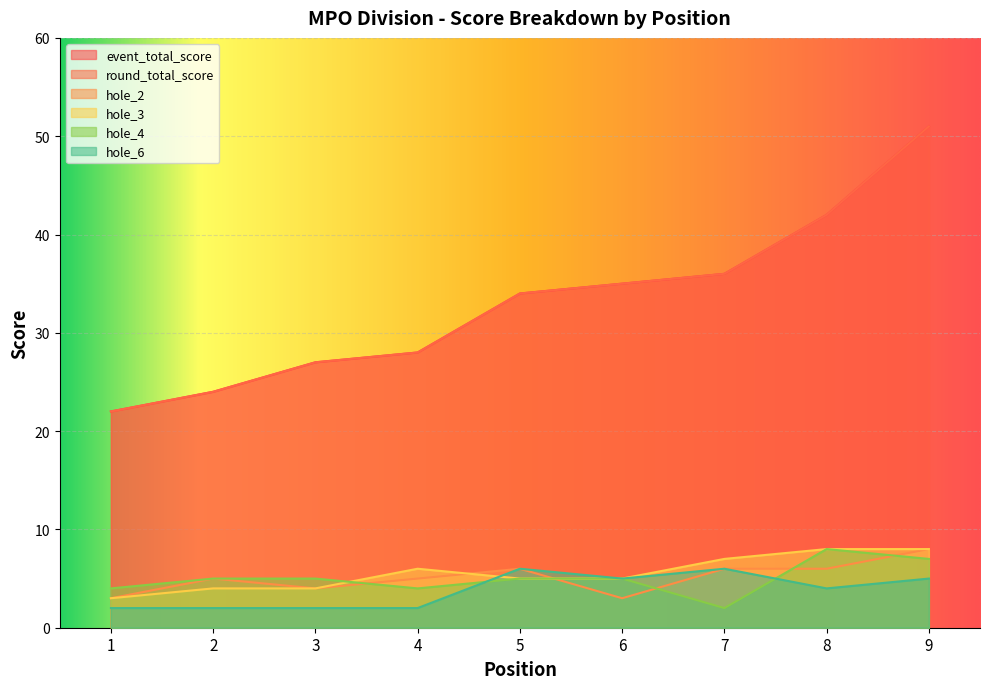

Which category has the lowest value in the hole_6 series?

1